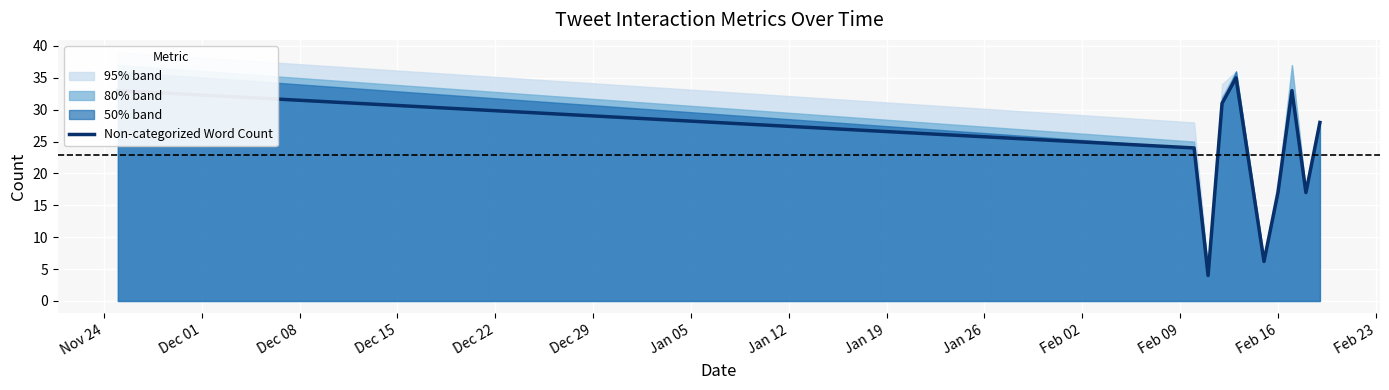

What is the highest value of the Non-categorized Word Count series?

35.0